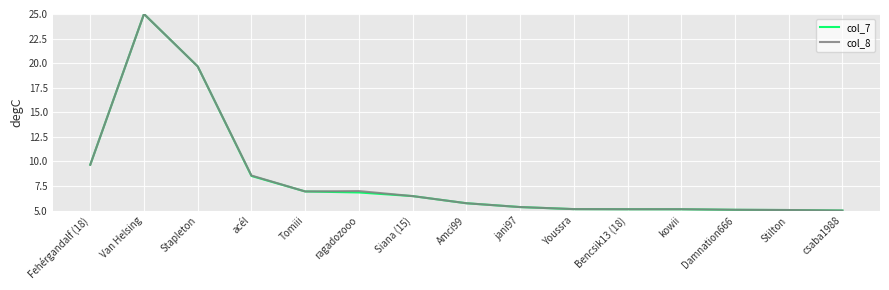

At which category is the sum across all series the highest?

Van Helsing